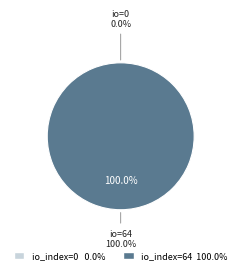

To the nearest percent, what portion does io_index_64 represent?

100%